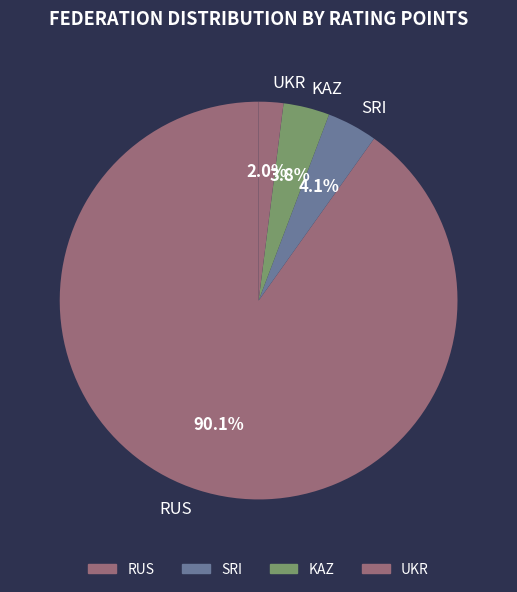

What percentage is the RUS slice, to the nearest percent?

90%